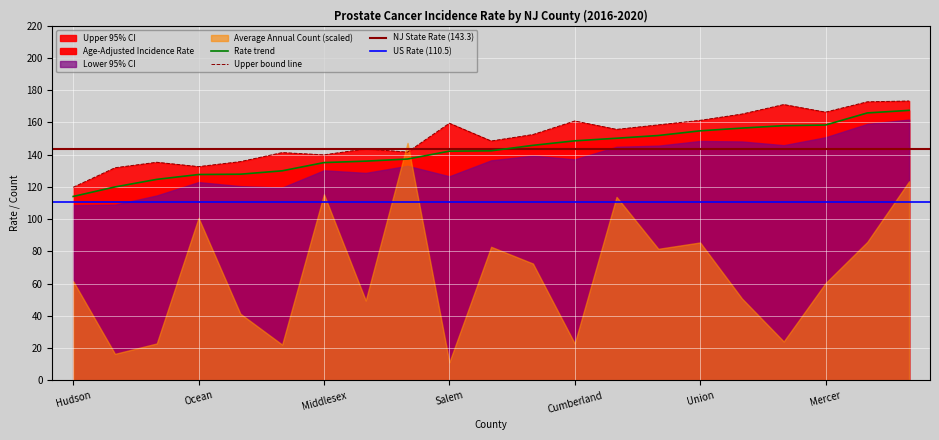

What is the total value across all series at Burlington?

338.7